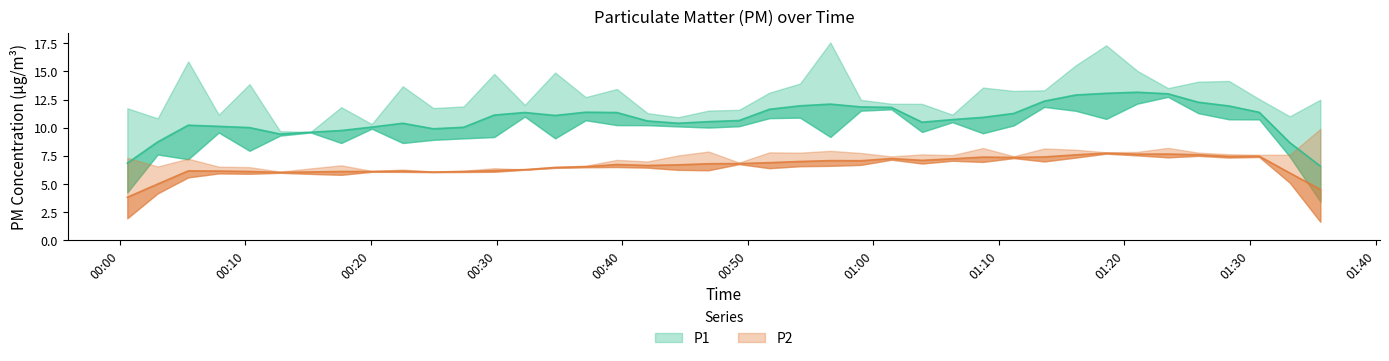

How many categories are shown in the chart?

40